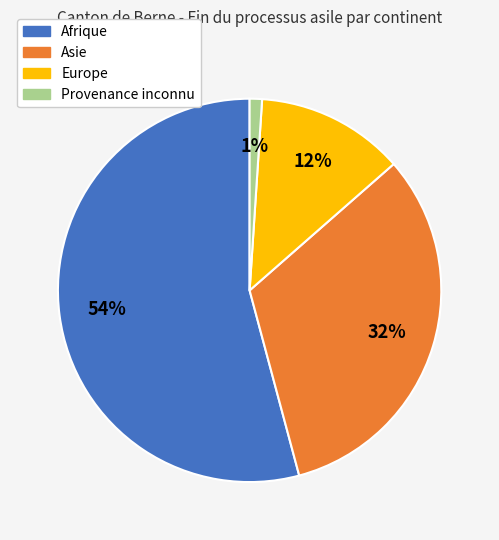

To the nearest percent, what portion does Asie represent?

32%